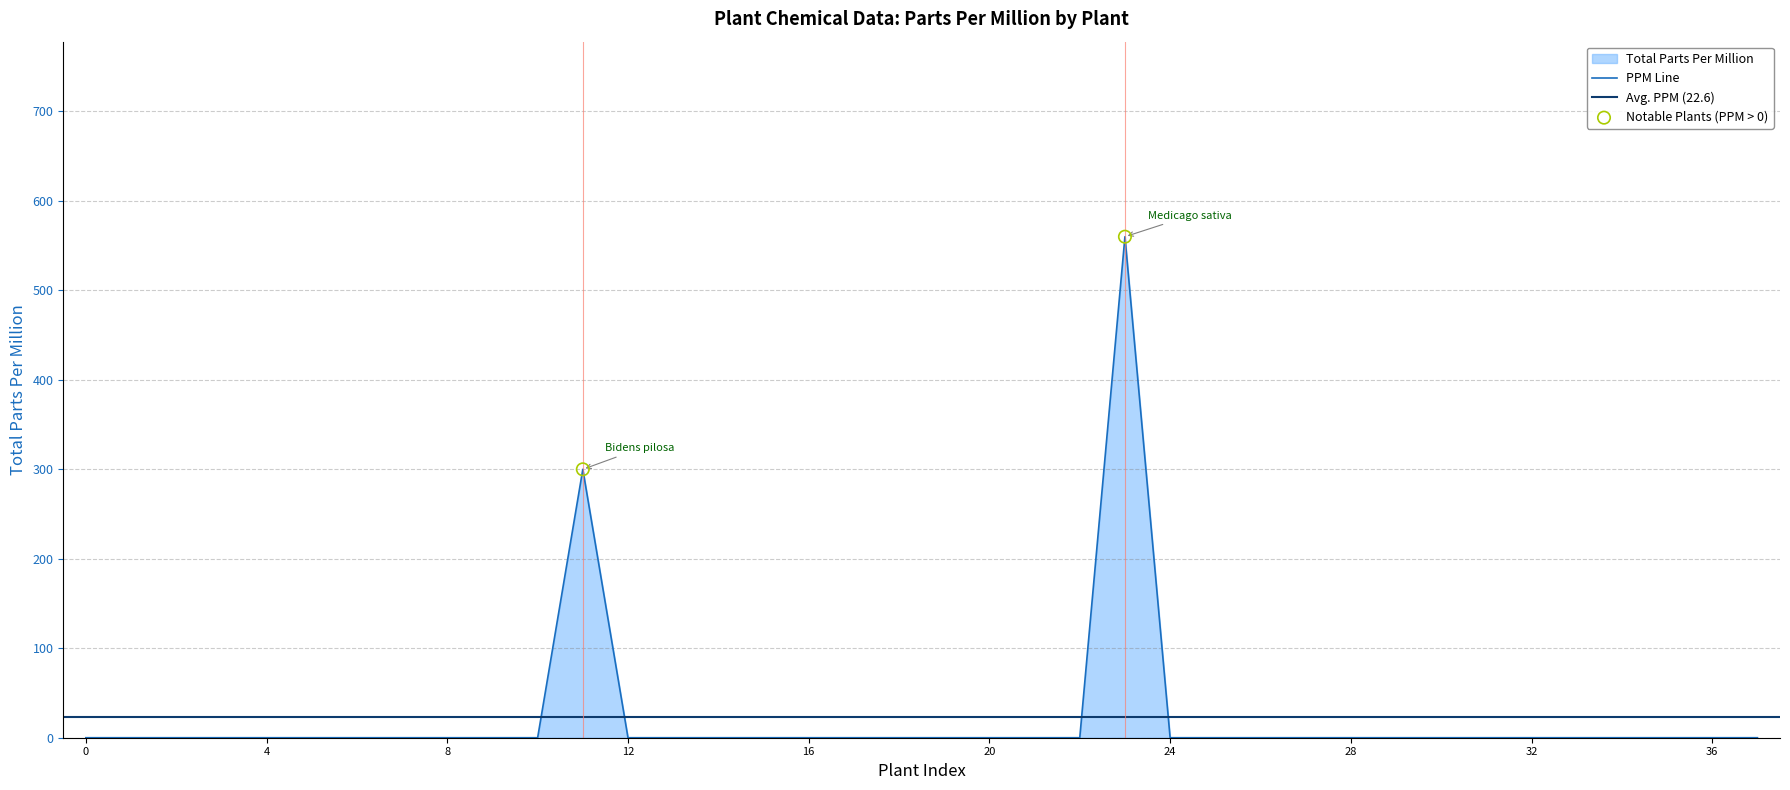

Which has a higher value, Fraxinus rhynchophylla or Ocimum basilicum?

Fraxinus rhynchophylla